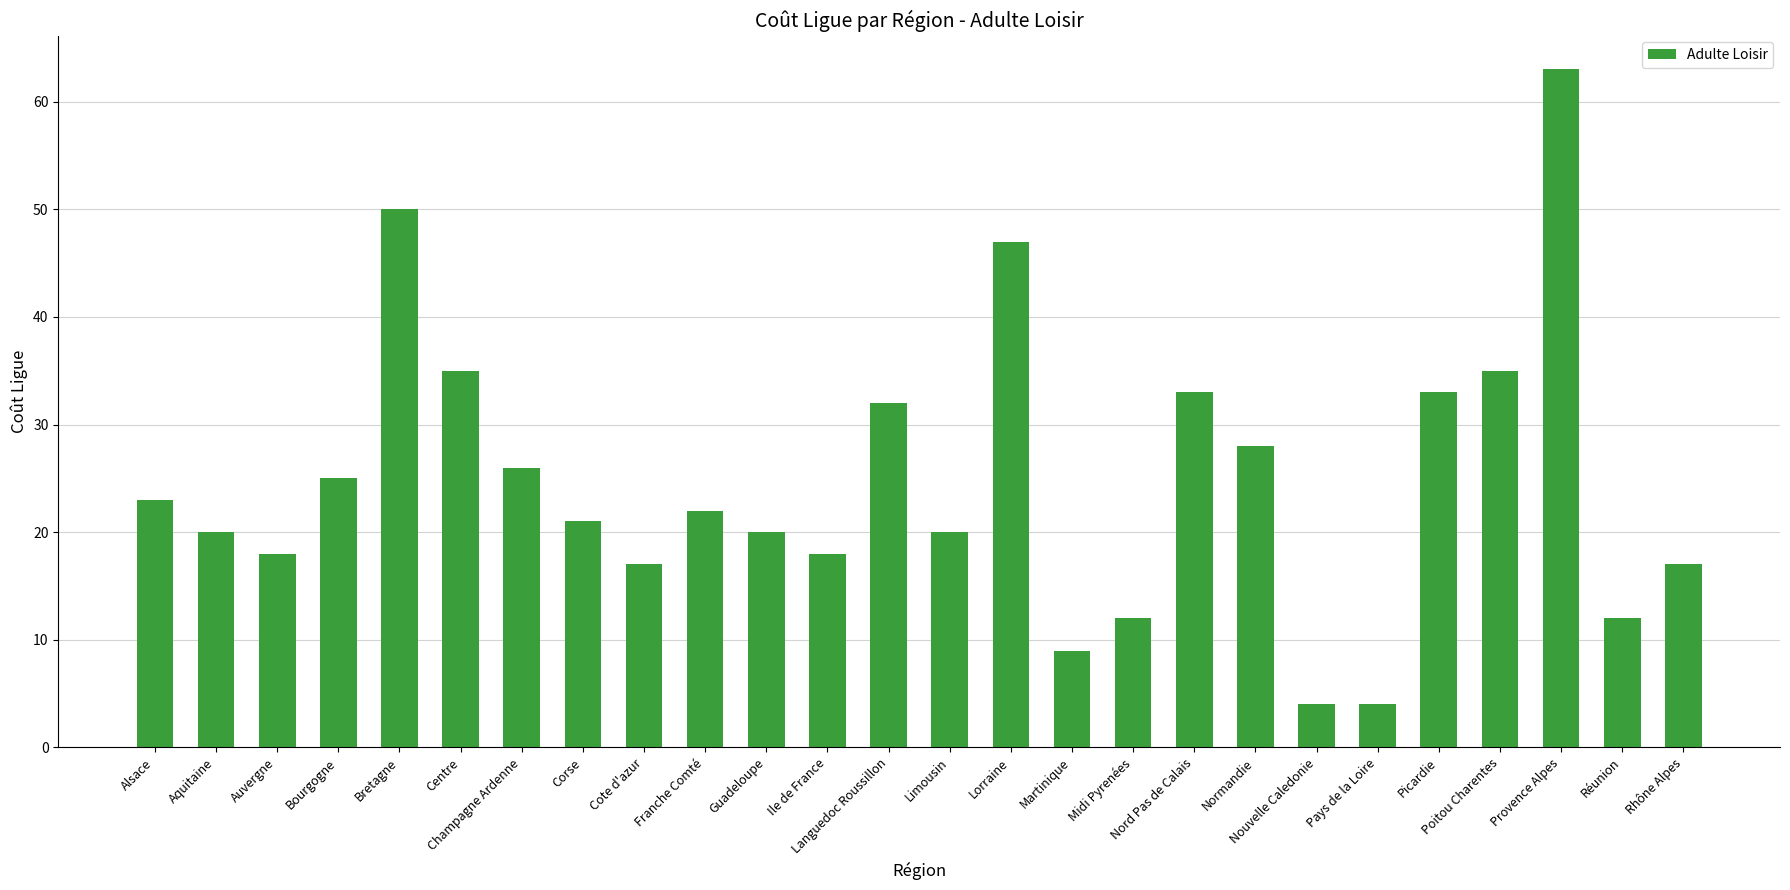

Count the number of categories in the chart.

26